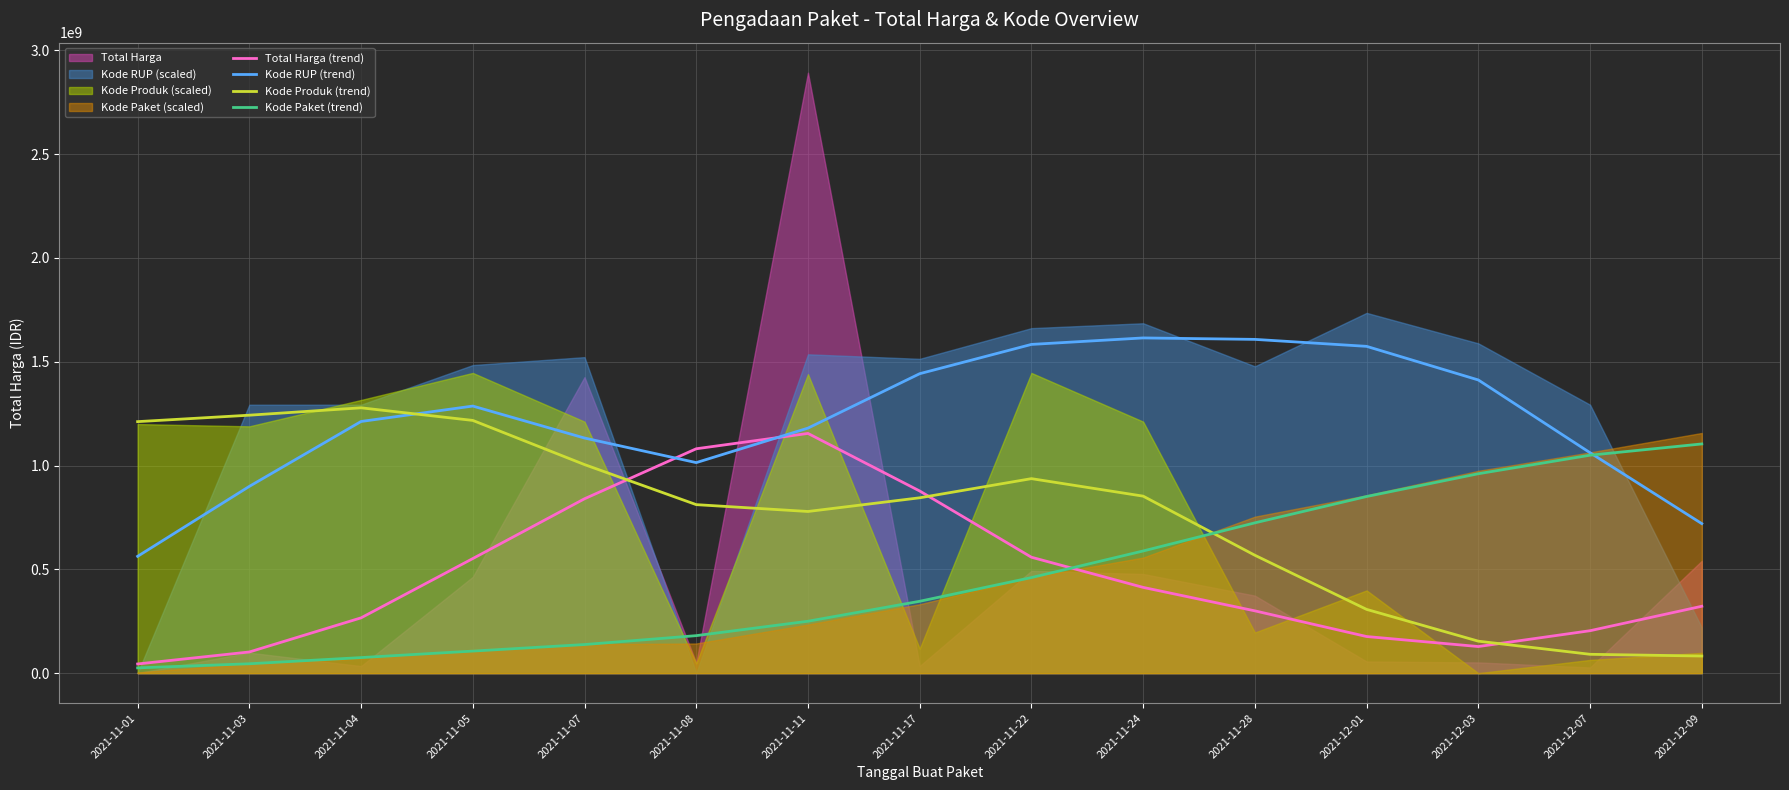

What position from the right is 2021-12-07?

2